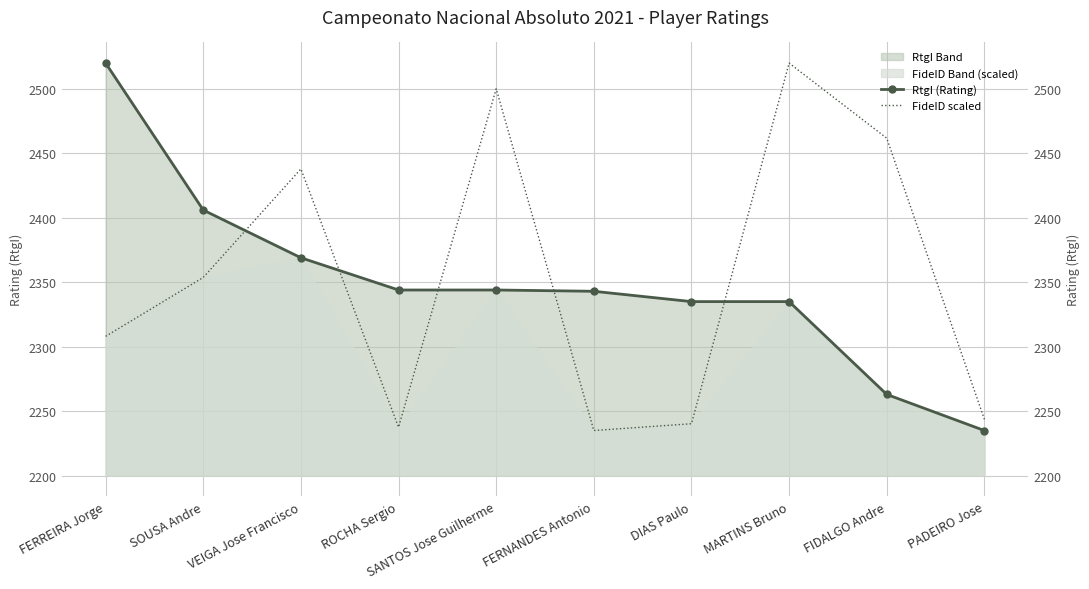

How many series are shown in this chart?

2